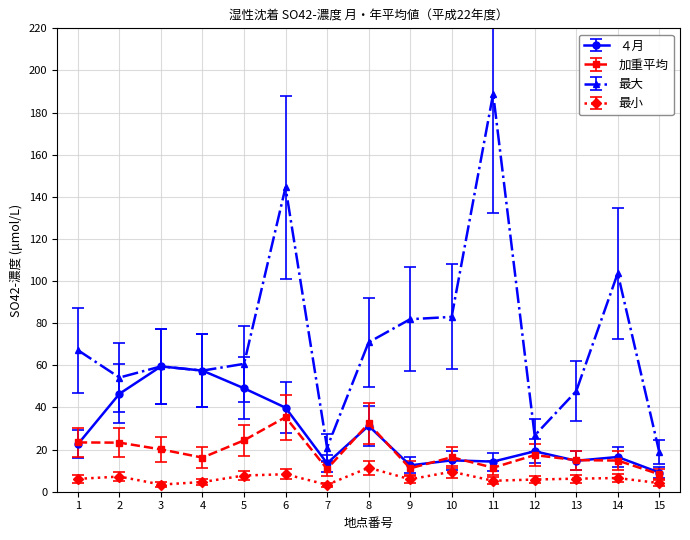

Is it true that ４月 equals 12.5 at 9?

True